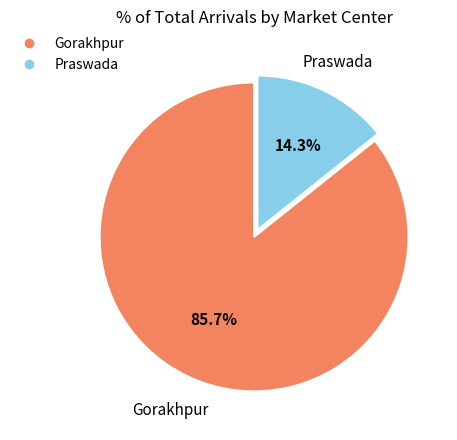

Is there any slice that represents more than half of the pie?

Yes